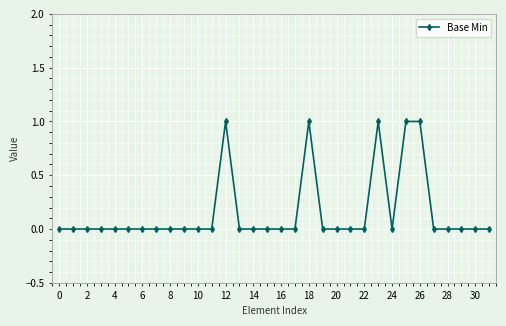

What is the maximum value shown in the chart?

1